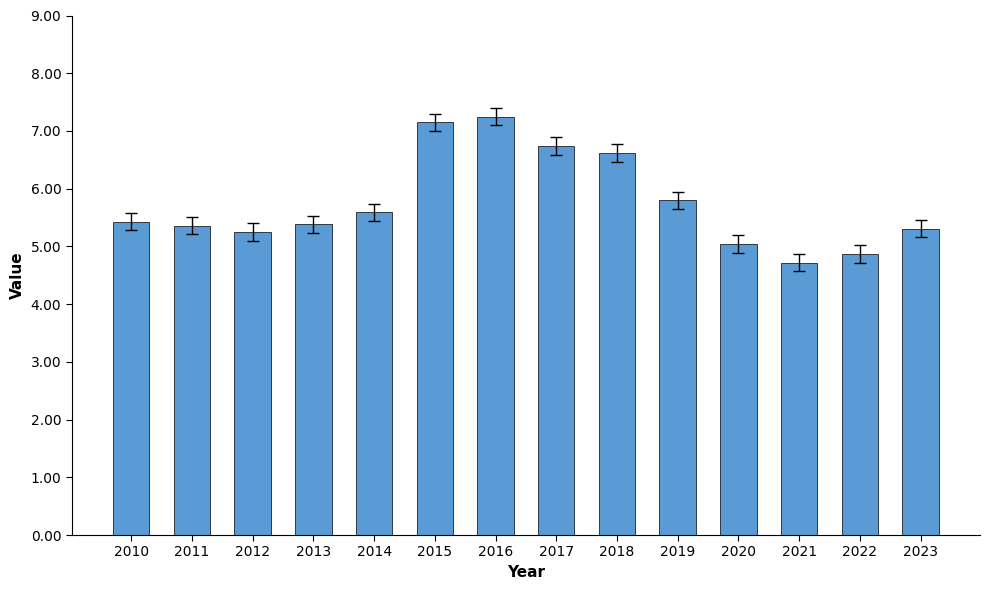

True or false: the data shows 2.5 at 2013.

False